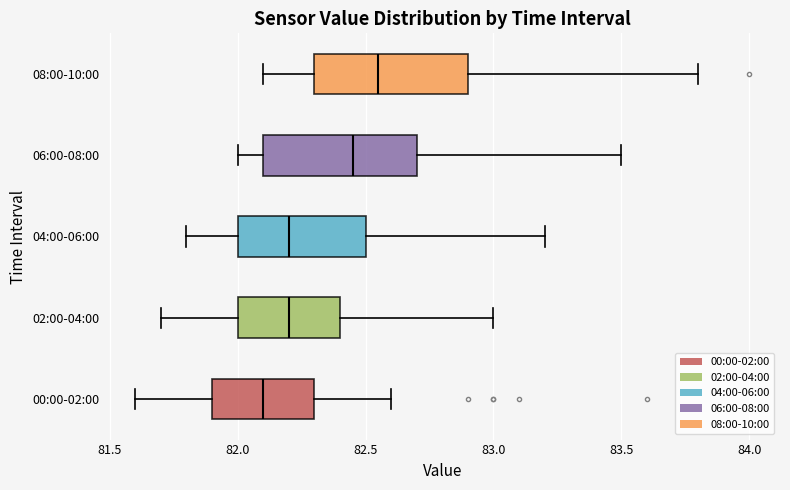

Which box's median line is the furthest to the right?

08:00-10:00